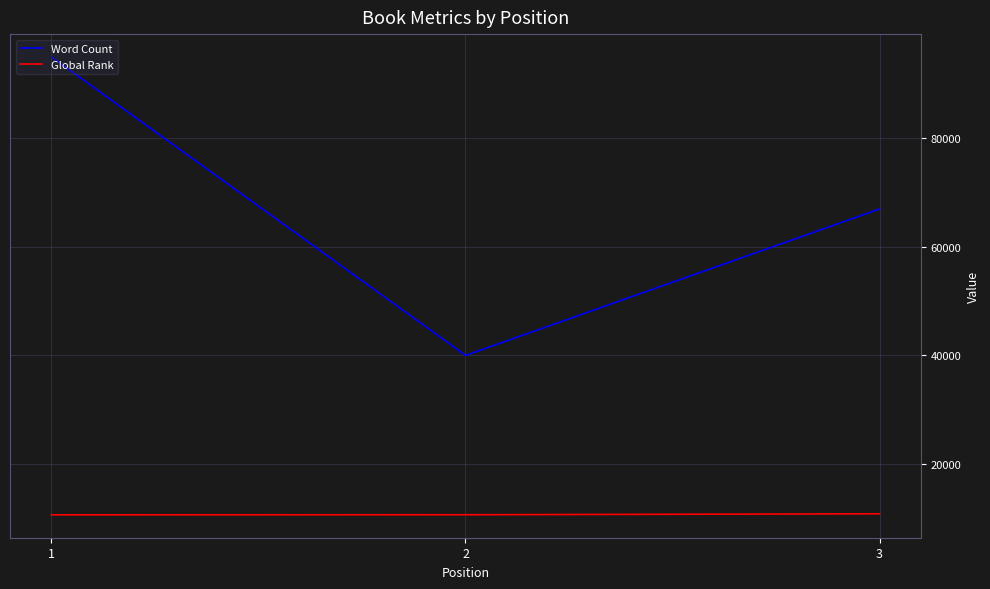

At which label is Global Rank closest to 10711?

2